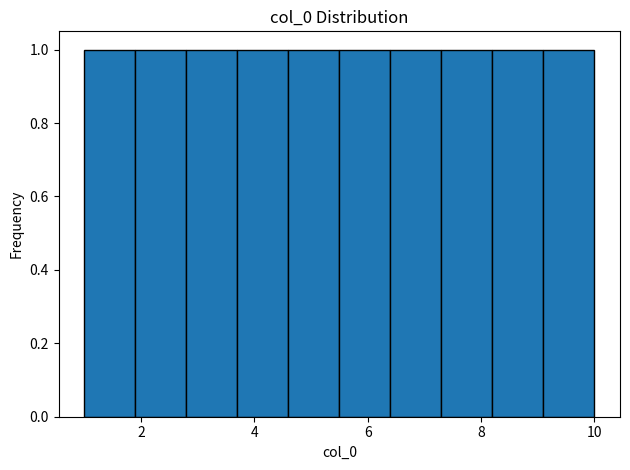

Reading left to right, list every bar in this chart as the range it spans on the x-axis followed by its height. Neither the bar edges nor the heights are printed on the chart, so give them approximately, as read against the axes.

1.0 to 1.9: 1
1.9 to 2.8: 1
2.8 to 3.7: 1
3.7 to 4.6: 1
4.6 to 5.5: 1
5.5 to 6.4: 1
6.4 to 7.3: 1
7.3 to 8.2: 1
8.2 to 9.1: 1
9.1 to 10.0: 1